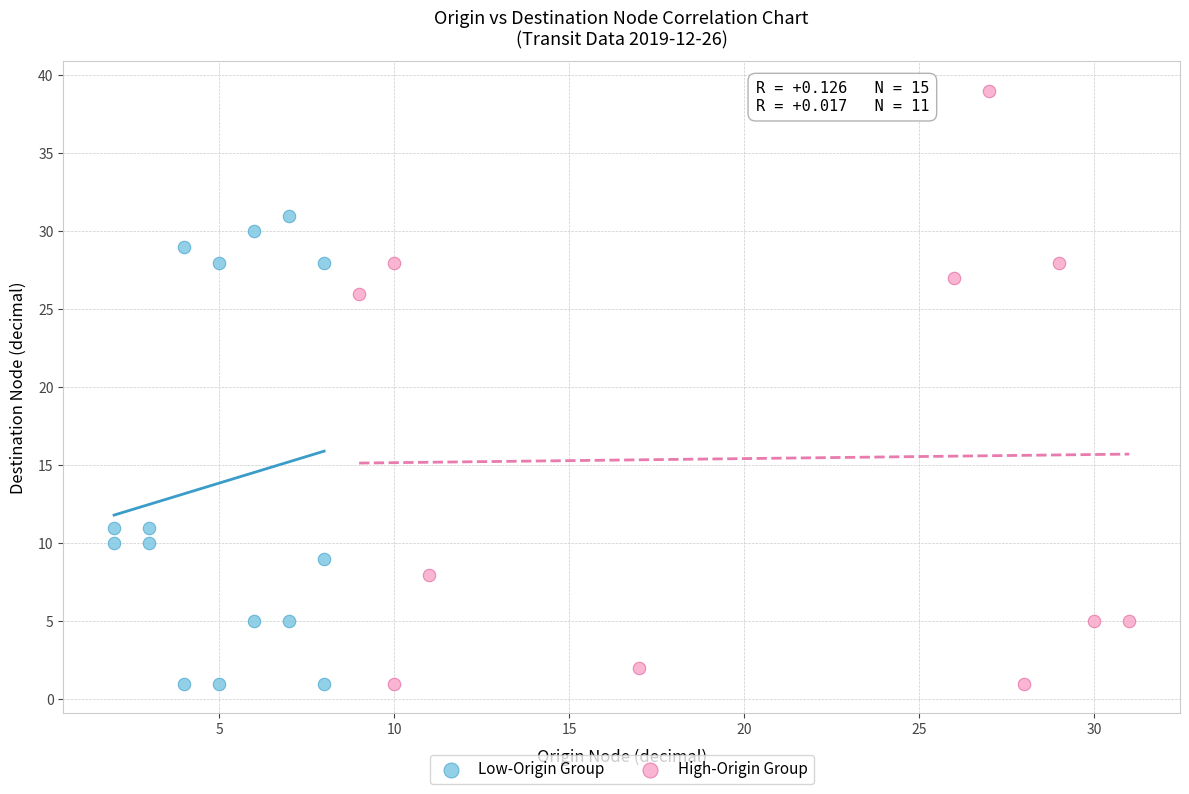

Which series has the widest spread of Y values?

High-Origin Group